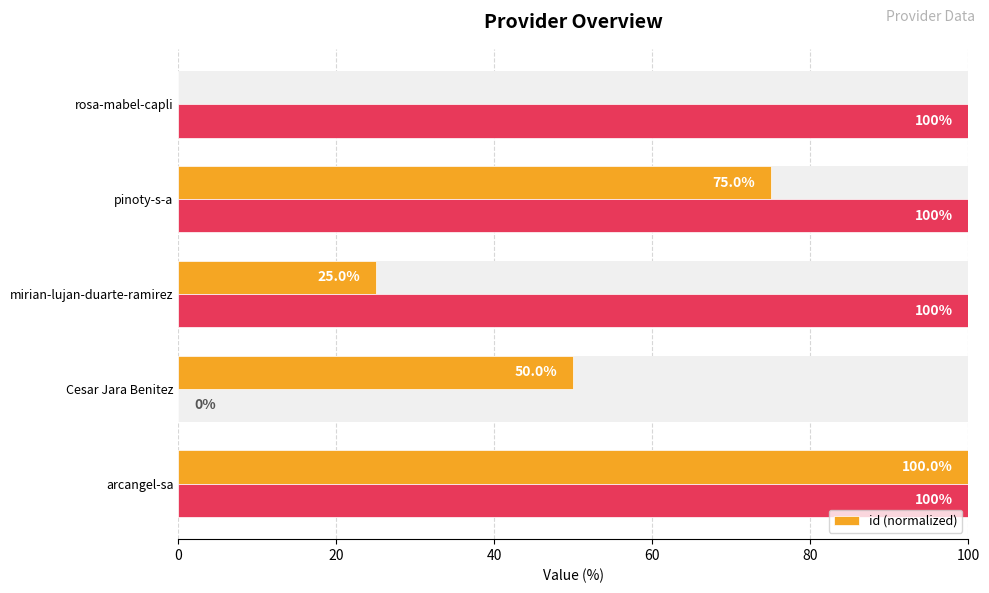

How many bars are there in total?

5